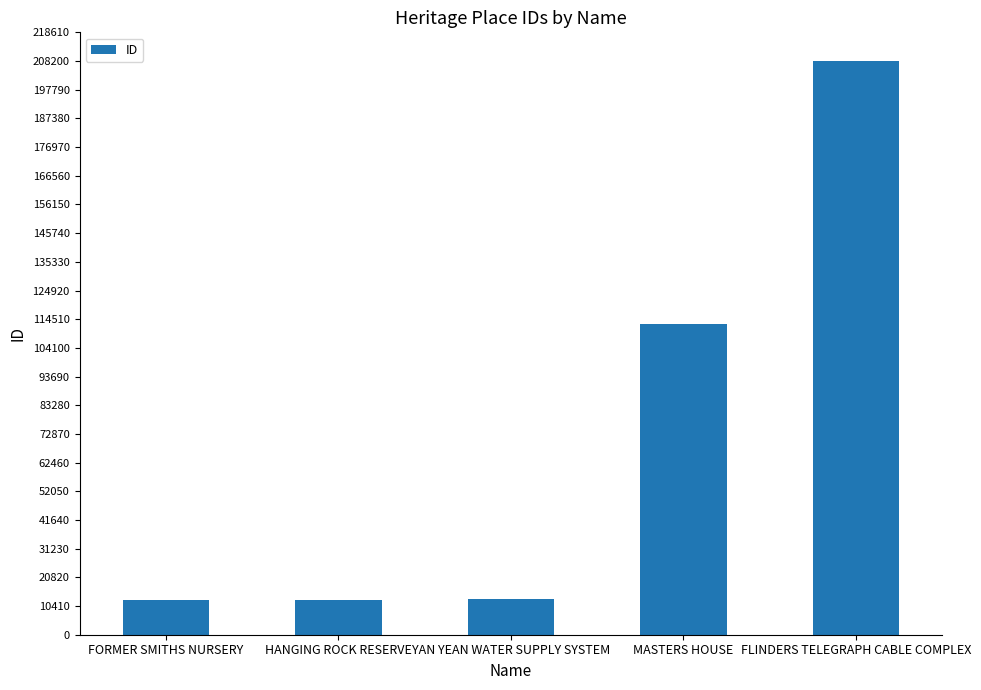

What is the greatest value displayed?

208208